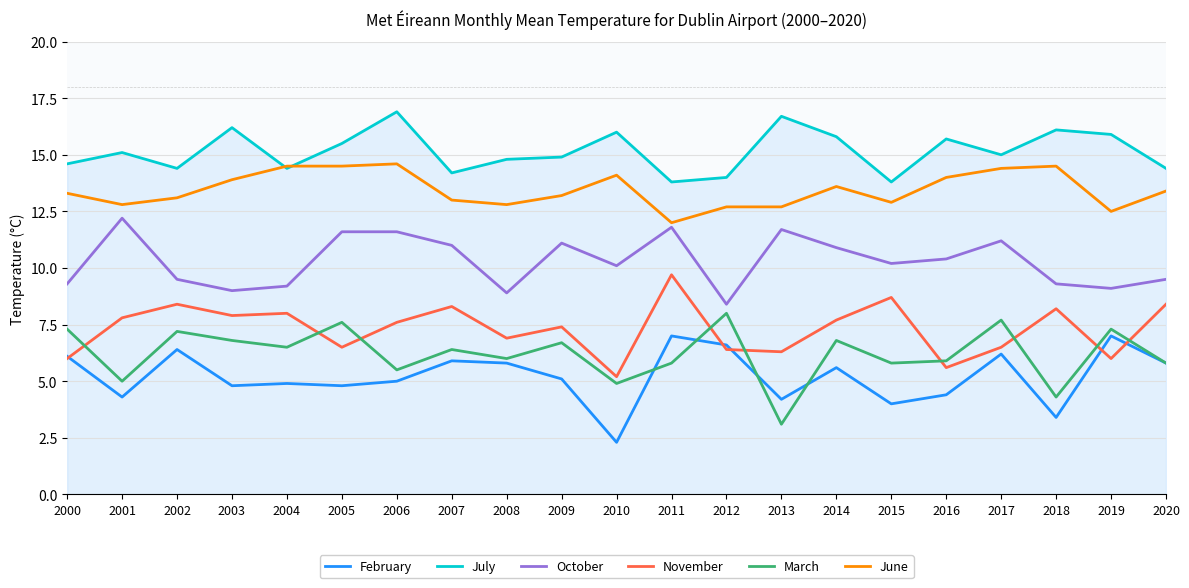

In March, how many points are higher than both neighbors (excluding endpoints)?

8